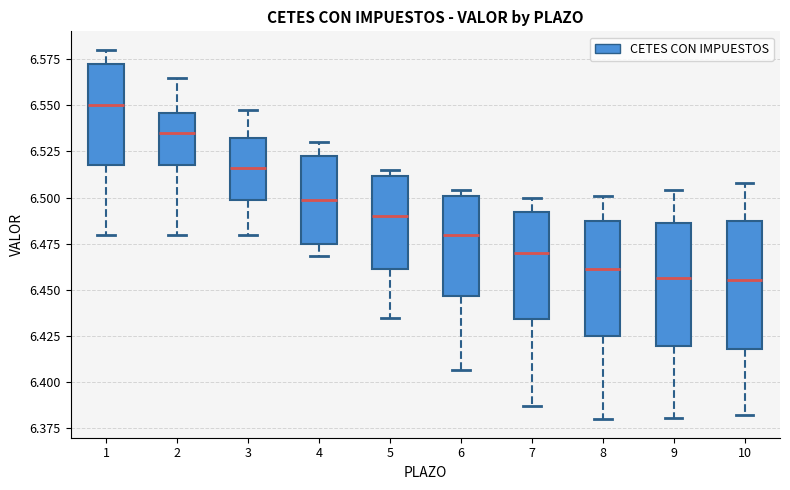

Where does the median line of the box at x = 5 sit on the y-axis? The values are not printed on the chart, so give them approximately, as read against the axis.

6.490